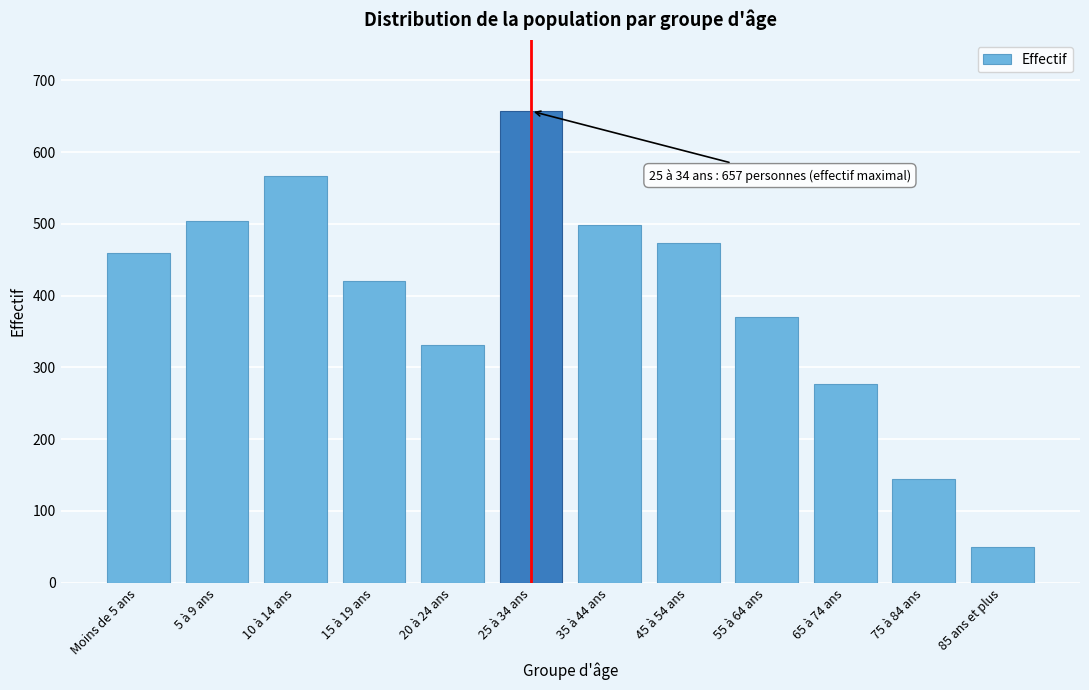

Reading left to right, extract all data points from this chart.

Moins de 5 ans=460	5 à 9 ans=504	10 à 14 ans=566	15 à 19 ans=420	20 à 24 ans=331	25 à 34 ans=657	35 à 44 ans=499	45 à 54 ans=473	55 à 64 ans=370	65 à 74 ans=277	75 à 84 ans=144	85 ans et plus=50